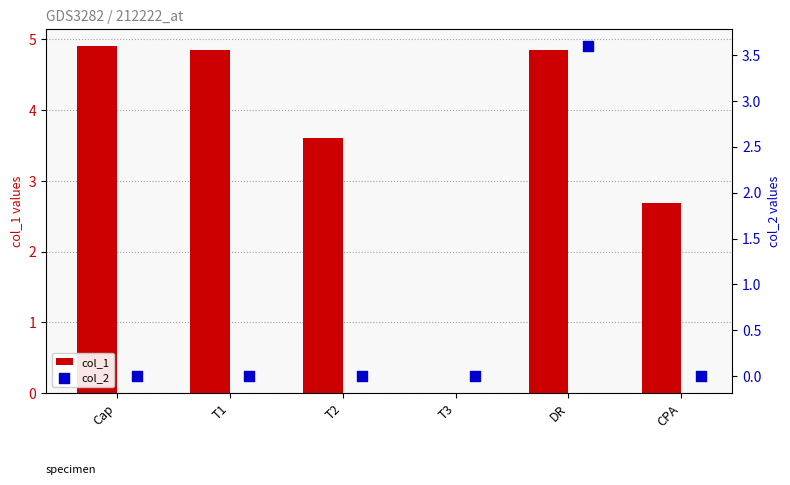

At which category is the sum across all series the highest?

DR